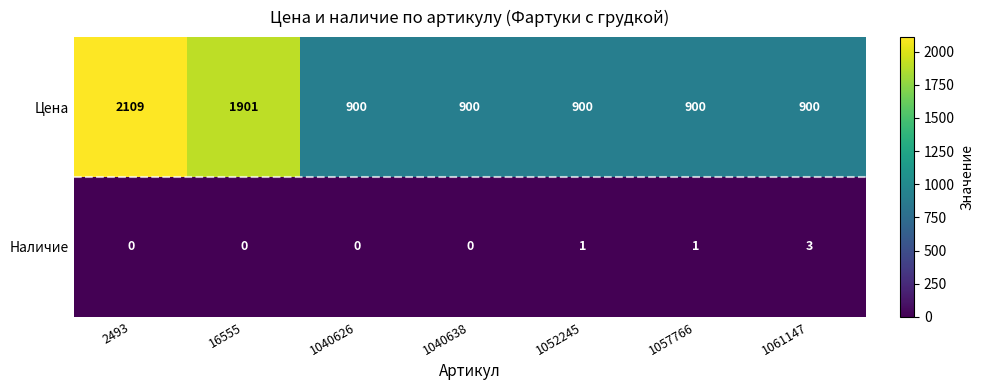

What is the approximate value of Цена at 1040638, to the nearest 10?

900